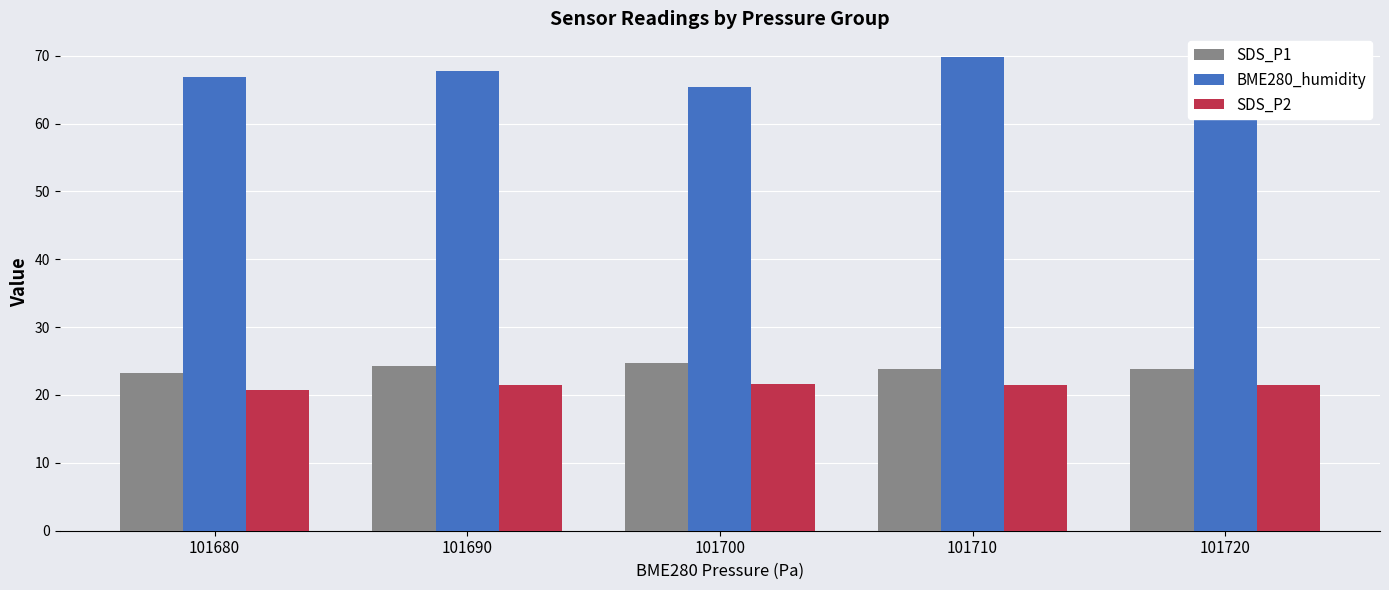

How many series are shown in this chart?

3